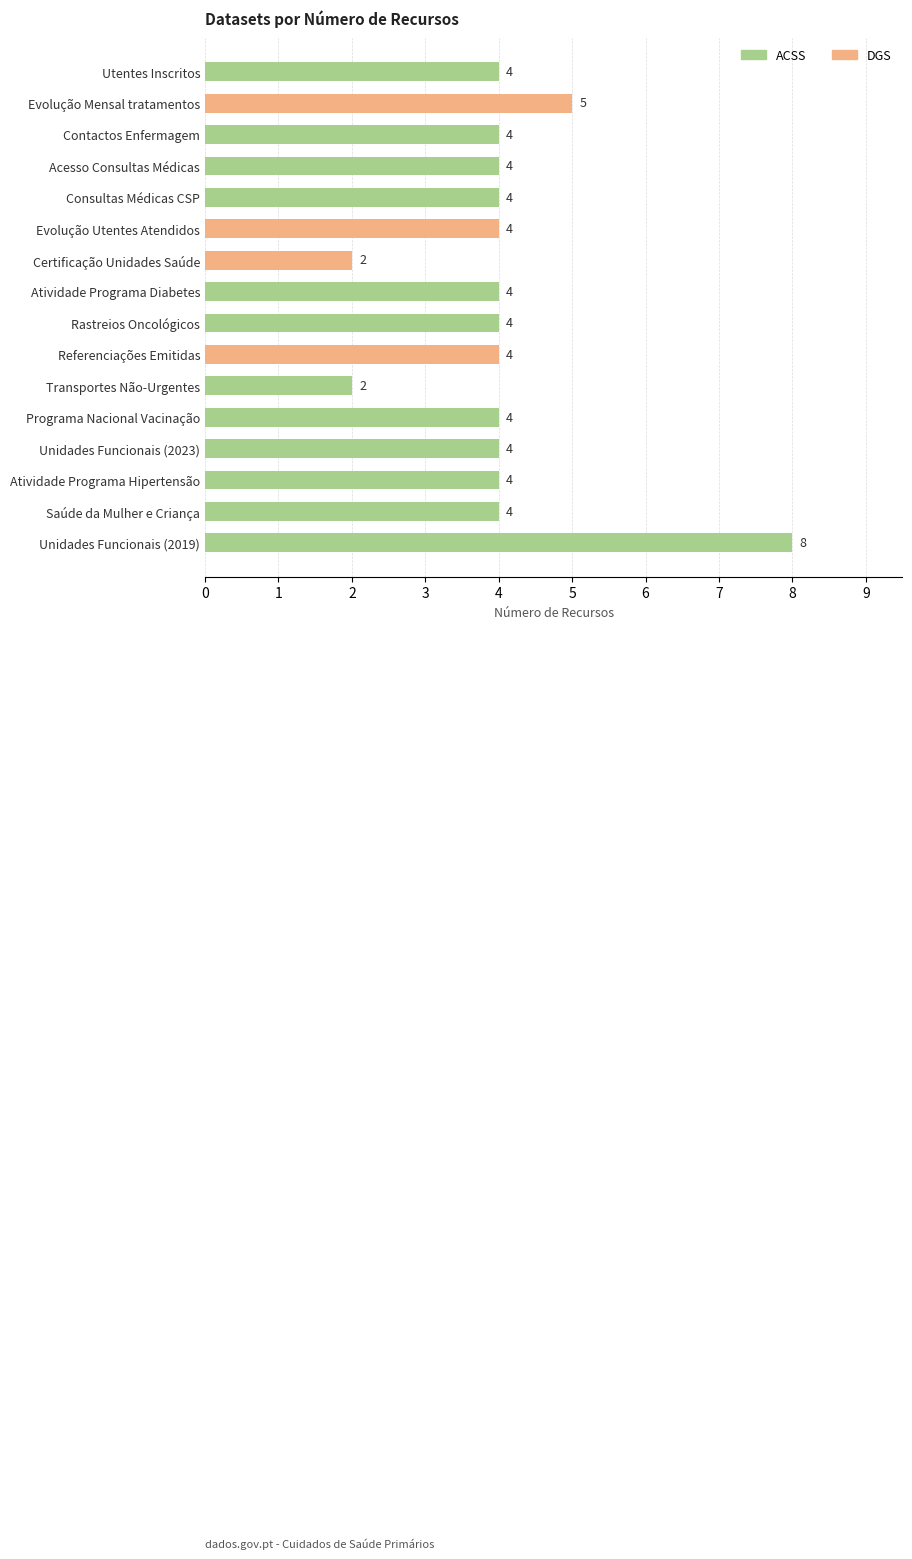

What is the value of the 10th bar from the top?

4